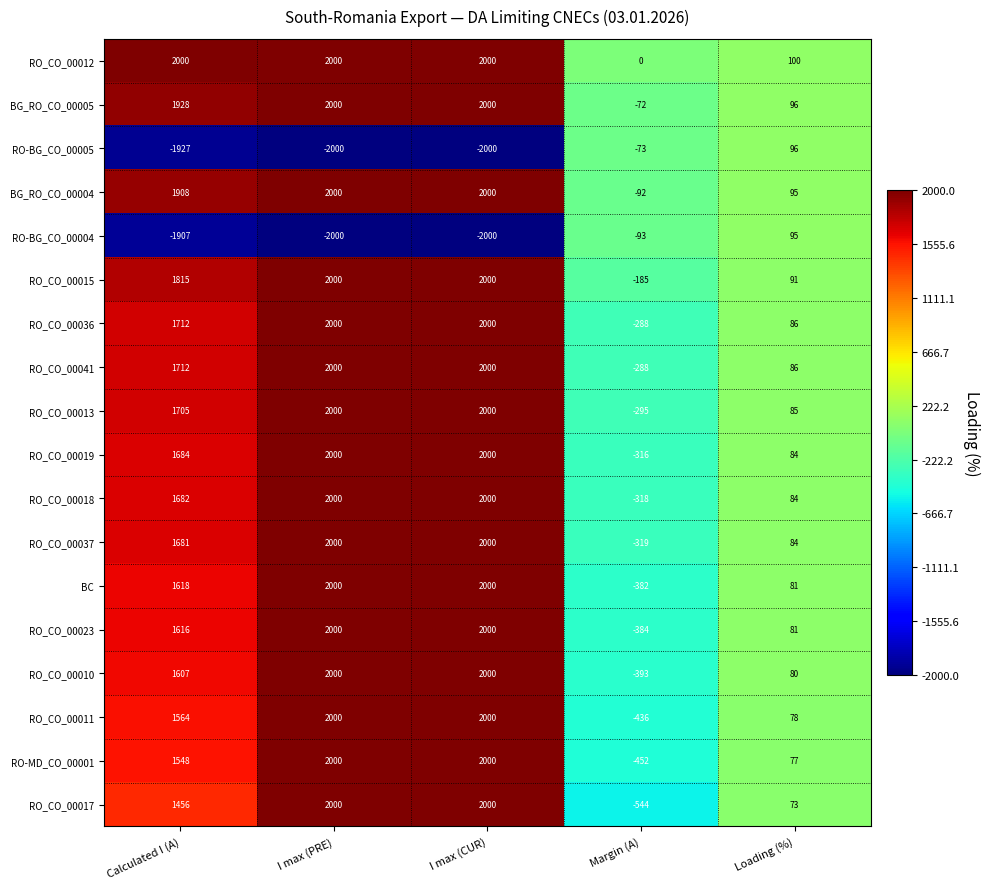

What is the average value of the RO_CO_00037 series?

1089